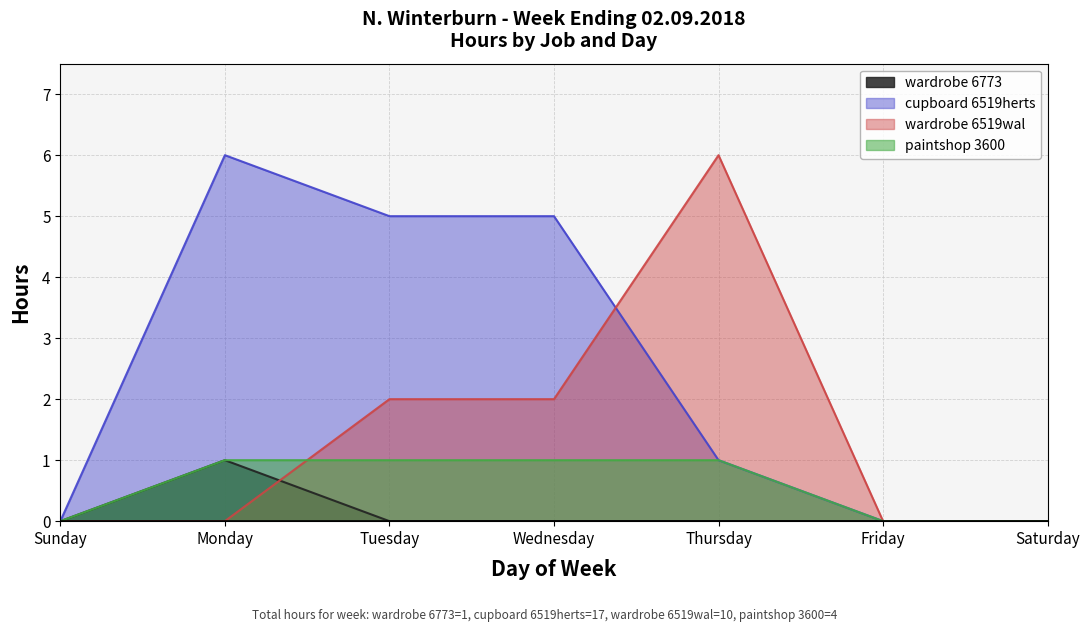

Is the value of wardrobe_6519wal at Tuesday greater than the value of cupboard_6519herts at Friday?

Yes